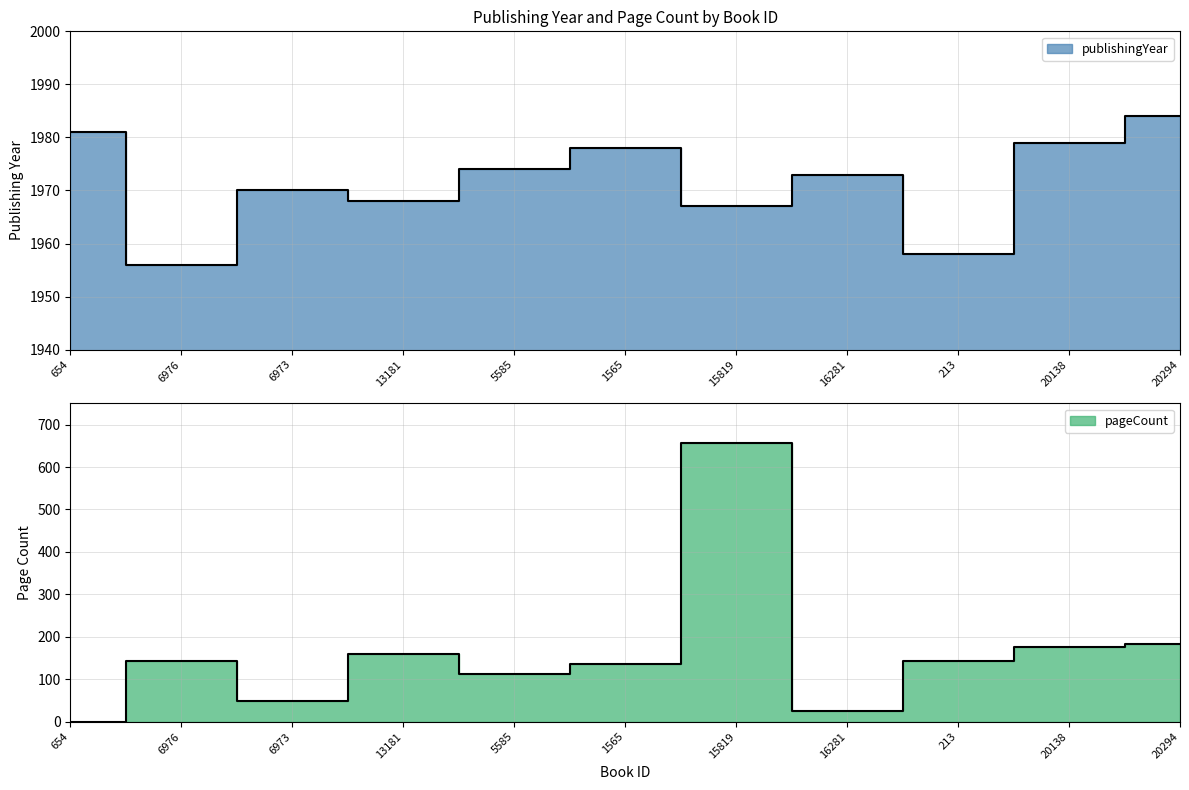

What is the greatest value displayed?

1984